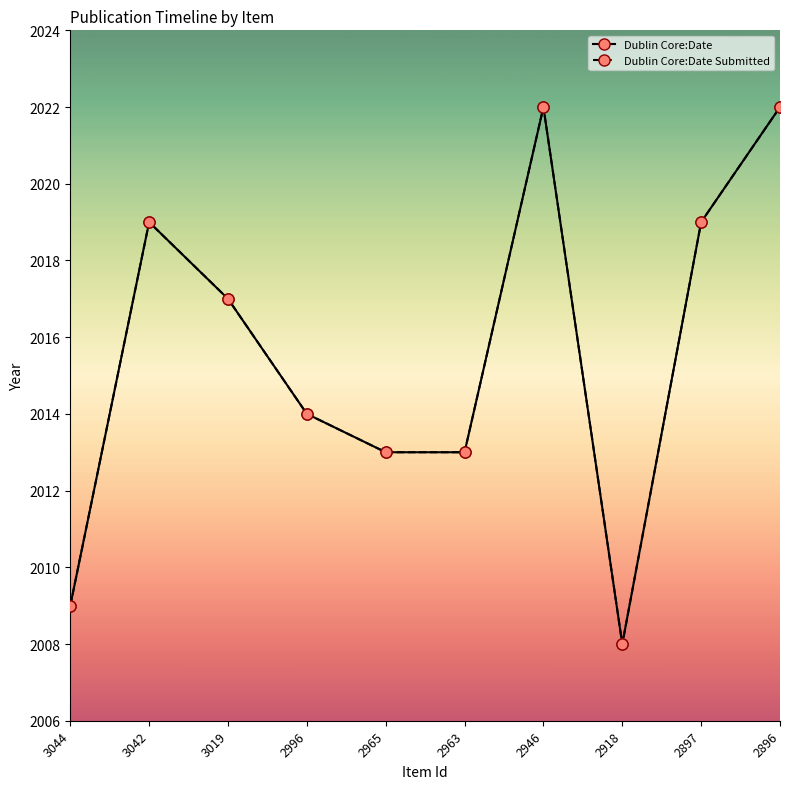

Is this an area chart (filled region under the line)?

No